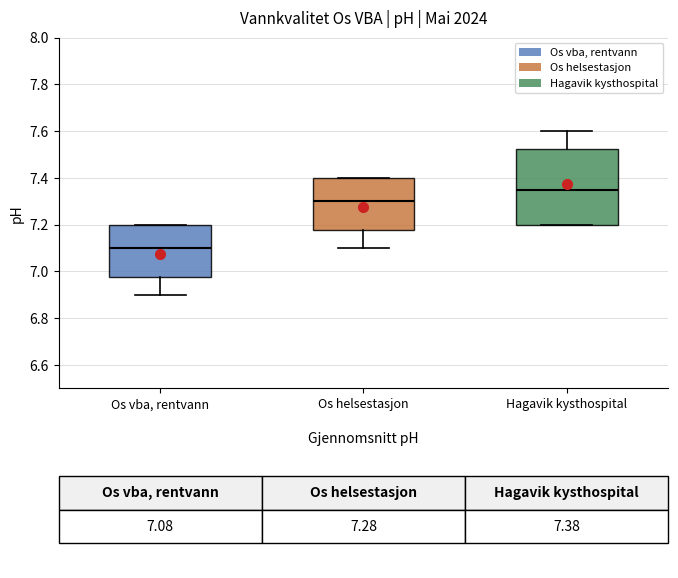

Which box has the highest median line?

Hagavik kysthospital